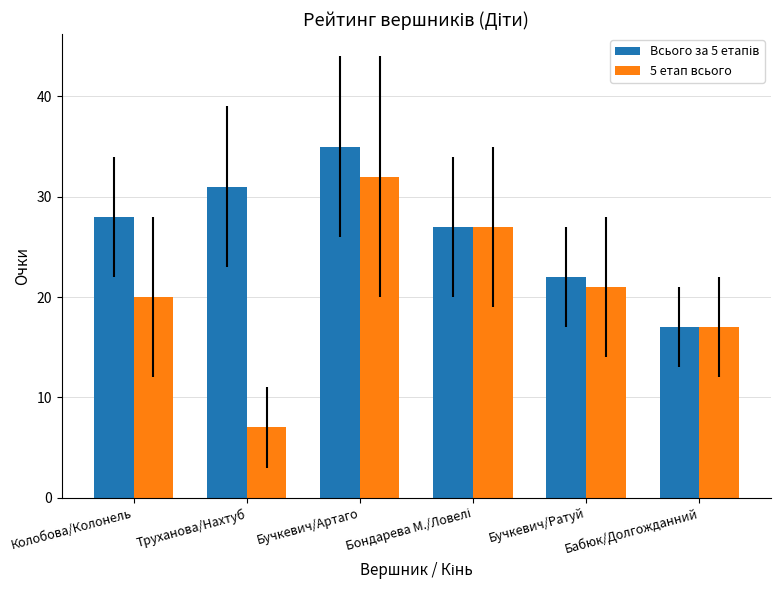

Is it true that 5 етап всього equals 17 at Бабюк/Долгожданний?

True